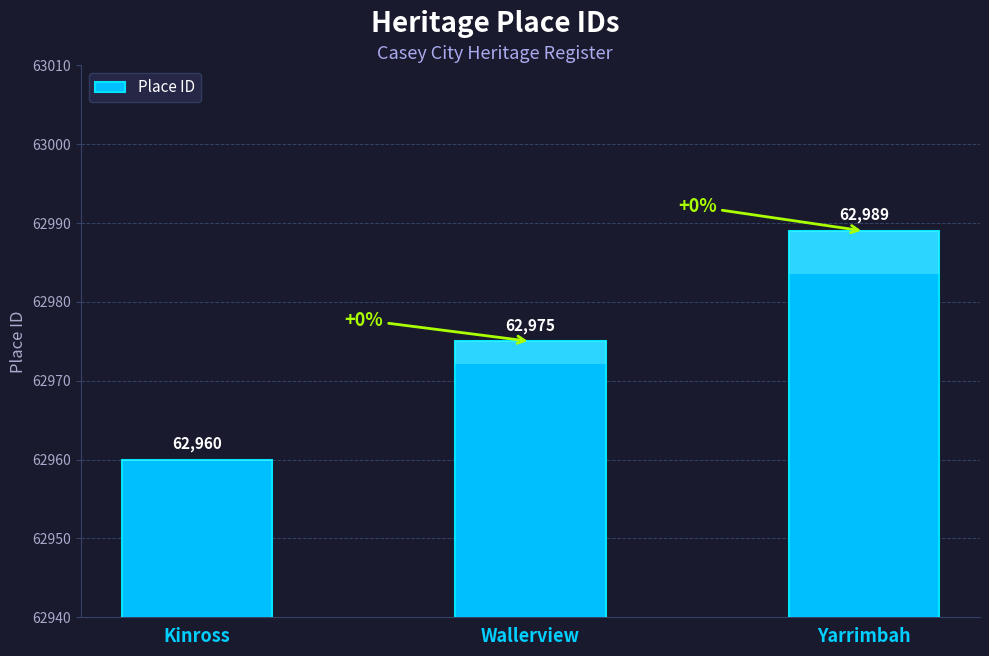

Rank the categories by value from lowest to highest.

Kinross, Wallerview, Yarrimbah